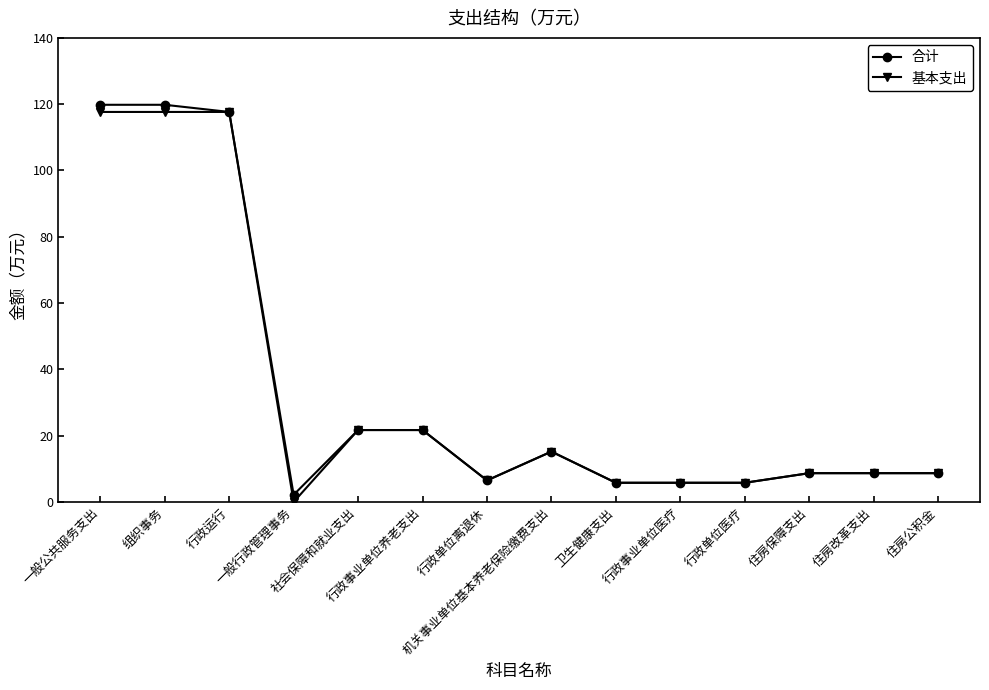

Reading left to right, what are all the values shown in this chart?

合计: 一般公共服务支出=119.8	组织事务=119.8	行政运行=117.7	一般行政管理事务=2.2	社会保障和就业支出=21.7	行政事业单位养老支出=21.7	行政单位离退休=6.5	机关事业单位基本养老保险缴费支出=15.2	卫生健康支出=5.8	行政事业单位医疗=5.8	行政单位医疗=5.8	住房保障支出=8.7	住房改革支出=8.7	住房公积金=8.7
基本支出: 一般公共服务支出=117.7	组织事务=117.7	行政运行=117.7	一般行政管理事务=0.0	社会保障和就业支出=21.7	行政事业单位养老支出=21.7	行政单位离退休=6.5	机关事业单位基本养老保险缴费支出=15.2	卫生健康支出=5.8	行政事业单位医疗=5.8	行政单位医疗=5.8	住房保障支出=8.7	住房改革支出=8.7	住房公积金=8.7